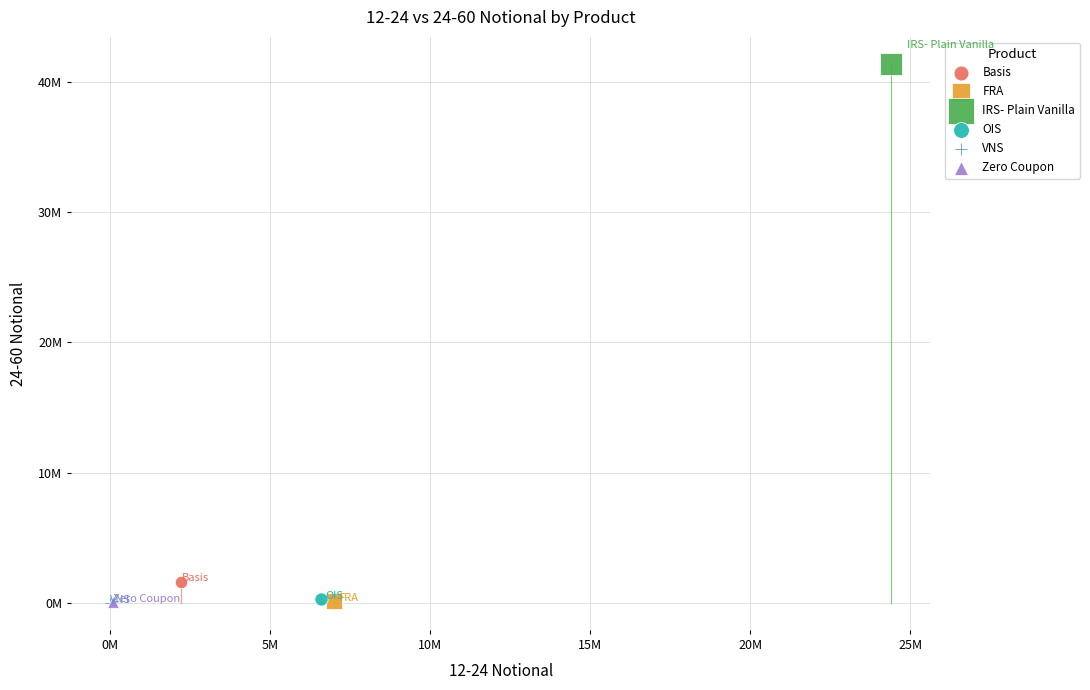

Which series reaches the maximum Y coordinate?

IRS- Plain Vanilla